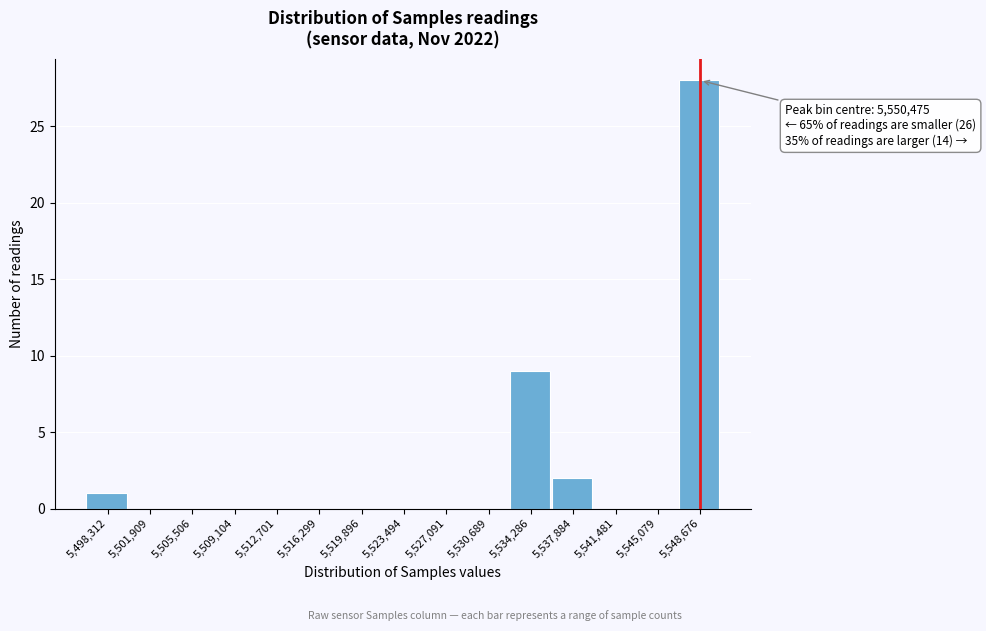

Reading left to right, transcribe all the data shown in this chart.

5,498,312=1	5,501,909=0	5,505,506=0	5,509,104=0	5,512,701=0	5,516,299=0	5,519,896=0	5,523,494=0	5,527,091=0	5,530,689=0	5,534,286=9	5,537,884=2	5,541,481=0	5,545,079=0	5,548,676=28